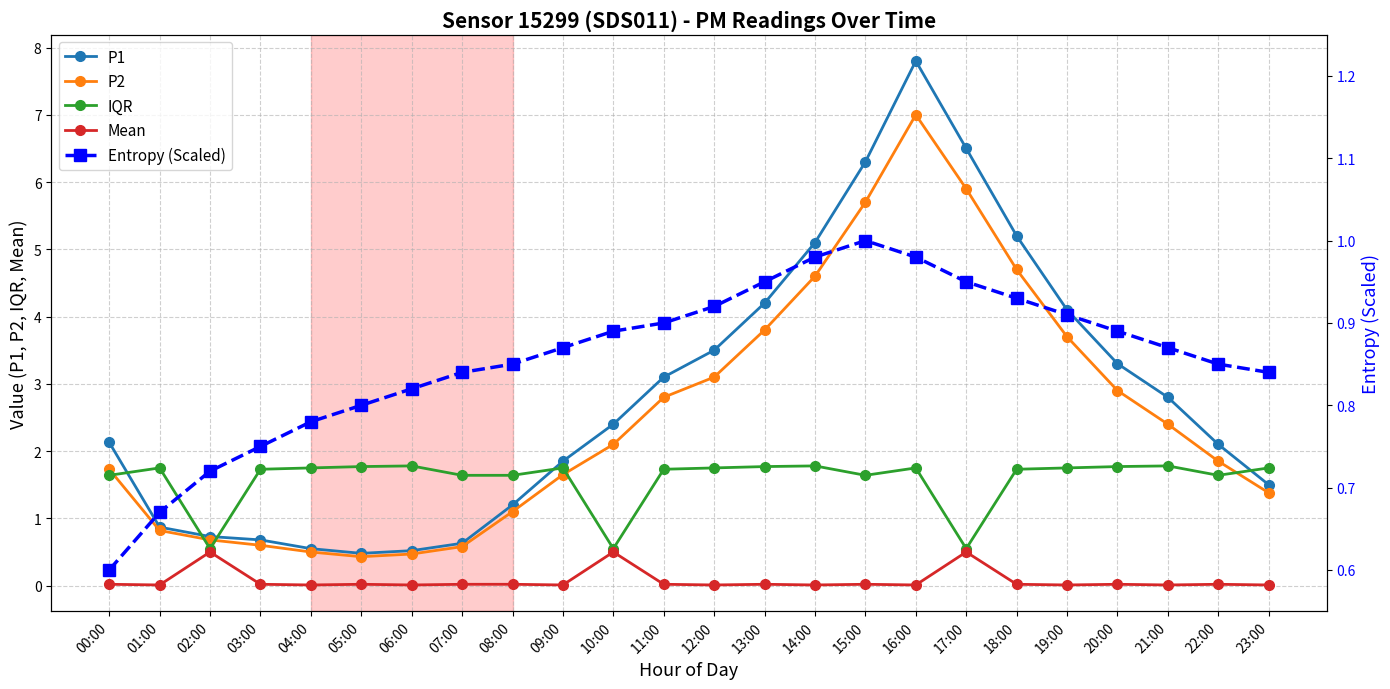

What is the difference between the maximum and minimum values in the Mean series?

0.5